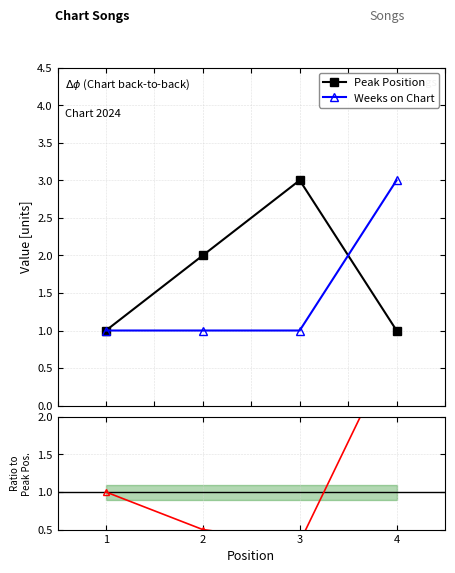

Rank the series at 2 from highest to lowest value.

Peak Position, Weeks on Chart, Weeks / Peak